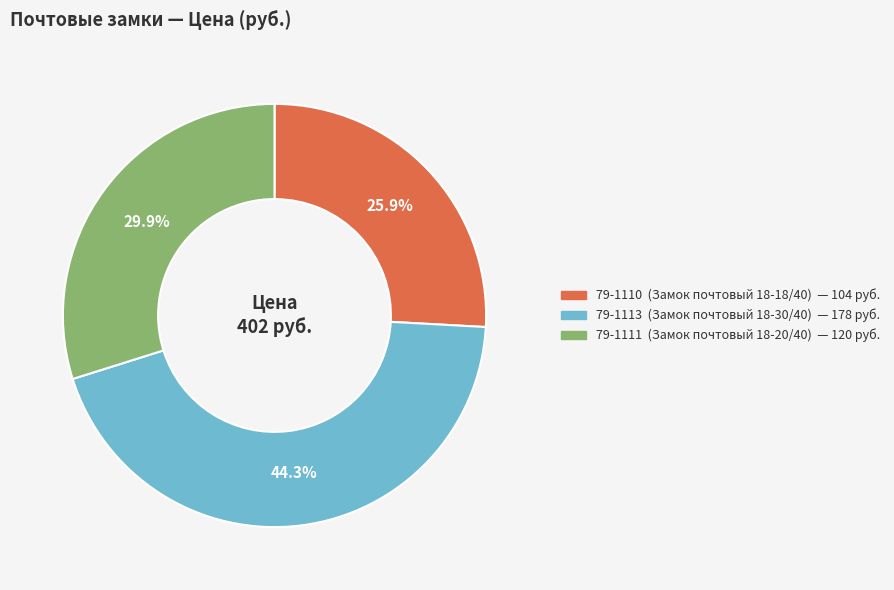

Does any single category account for the majority?

No